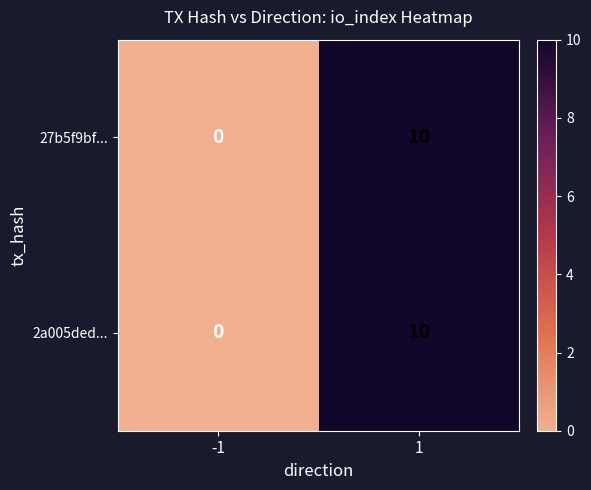

List the labels in order of 27b5f9bf... value, smallest first.

-1, 1